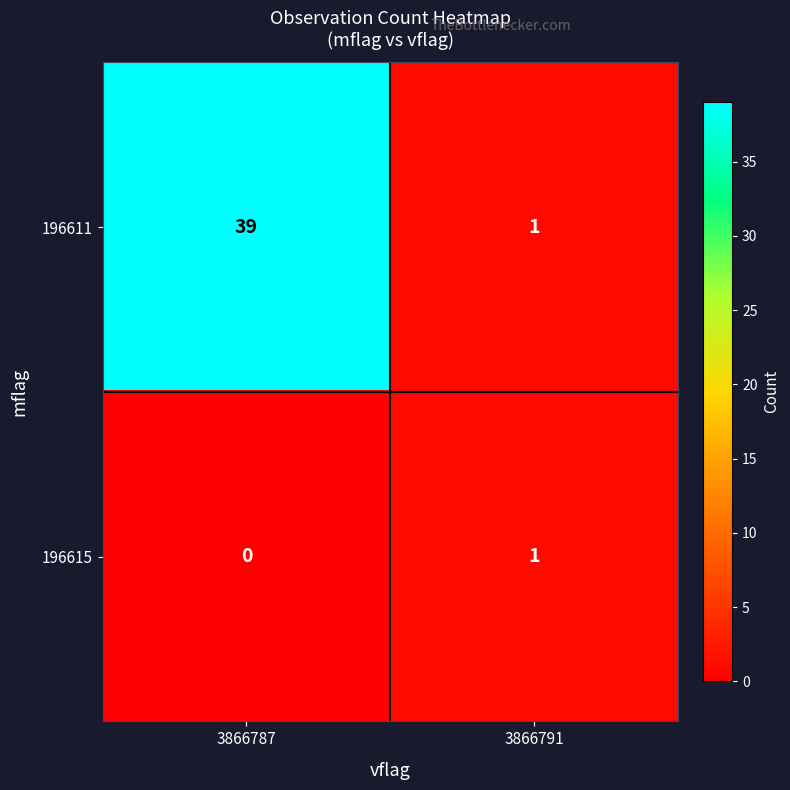

Which category has the lowest value across all series?

3866787